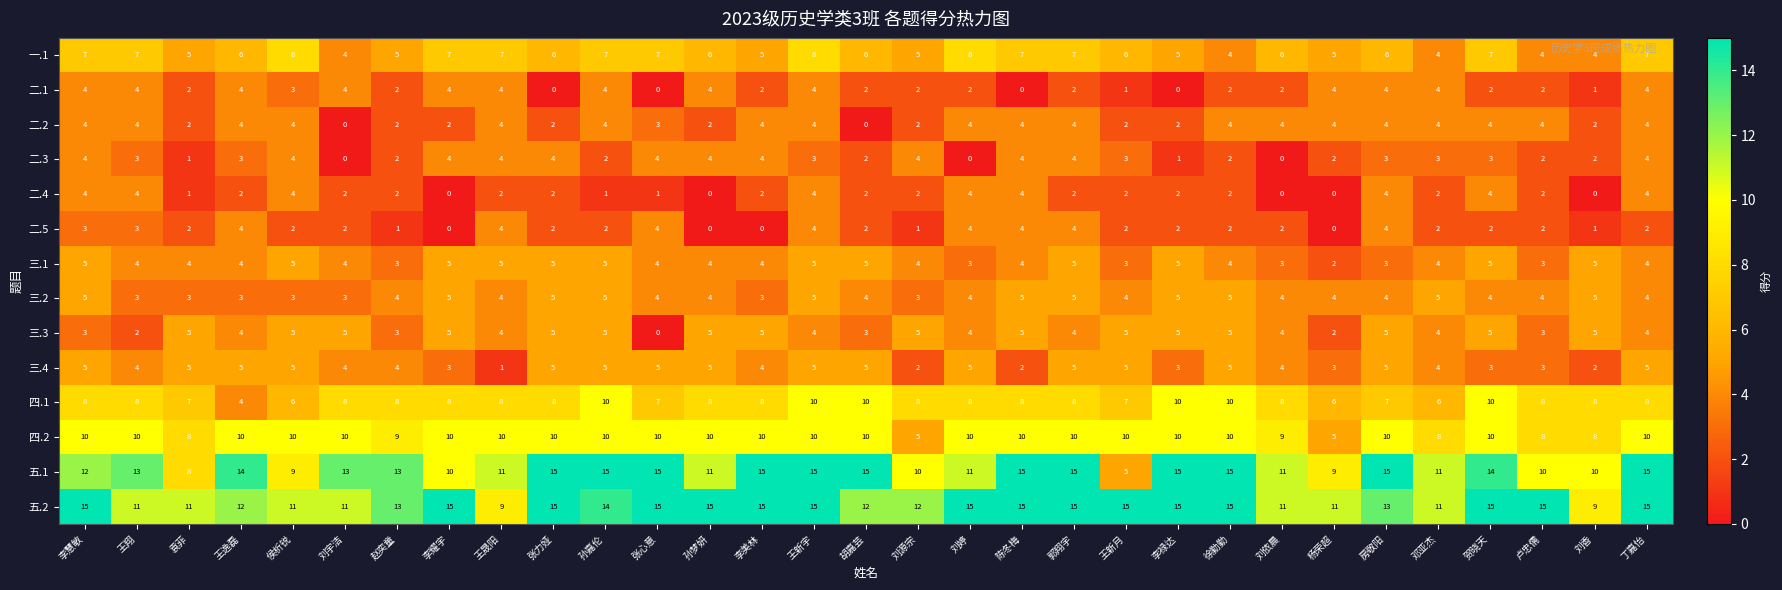

Which series has the widest spread of values?

五.1